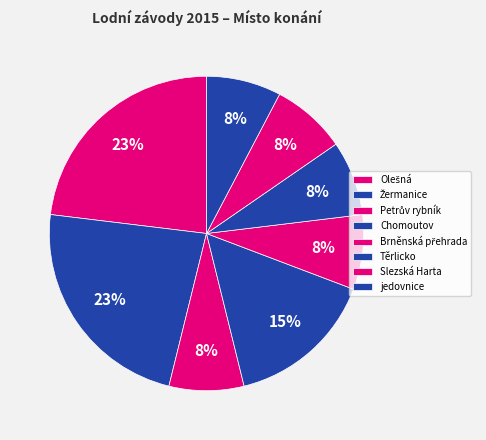

Is Těrlicko the majority of the pie?

No